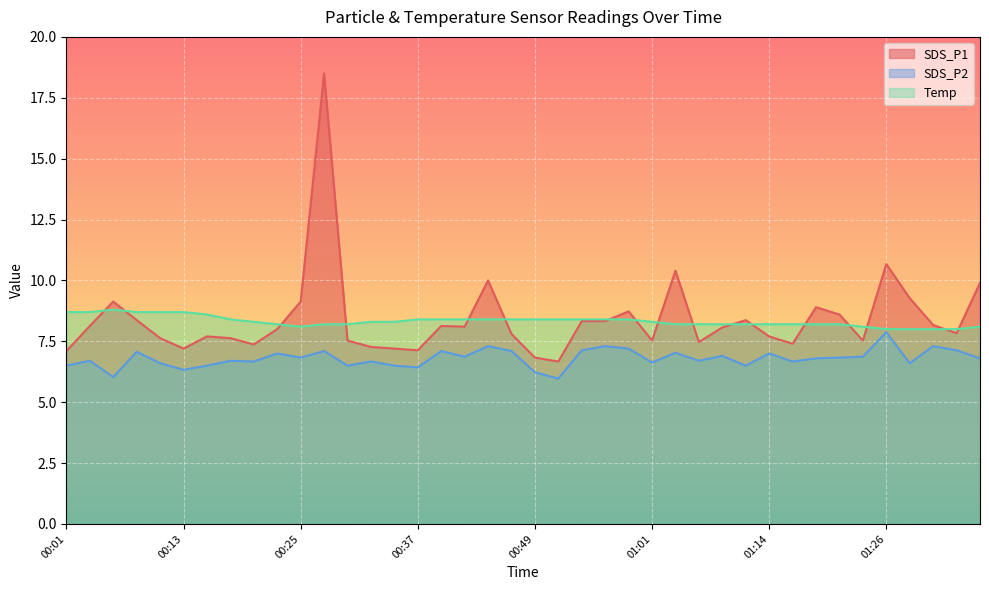

Which has a higher value, 01:06 or 00:03?

00:03